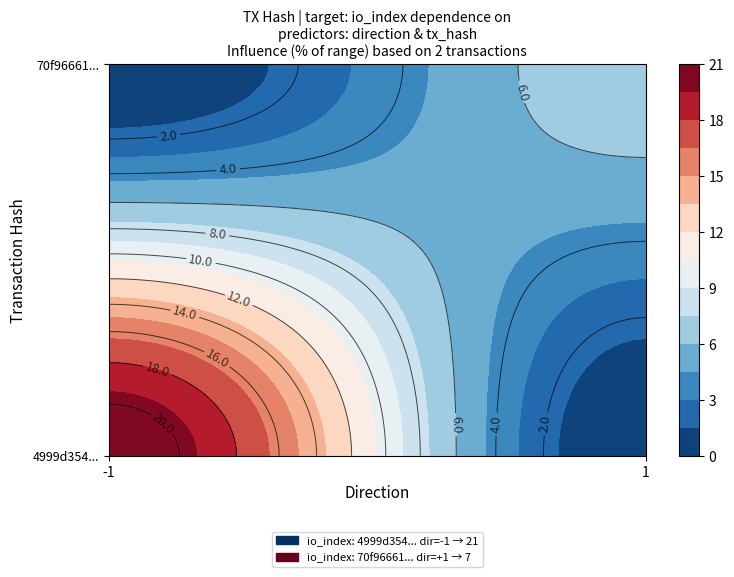

Which series has the largest total across all categories?

4999d354a1fc28f741749a0f961dee3d61eac3b